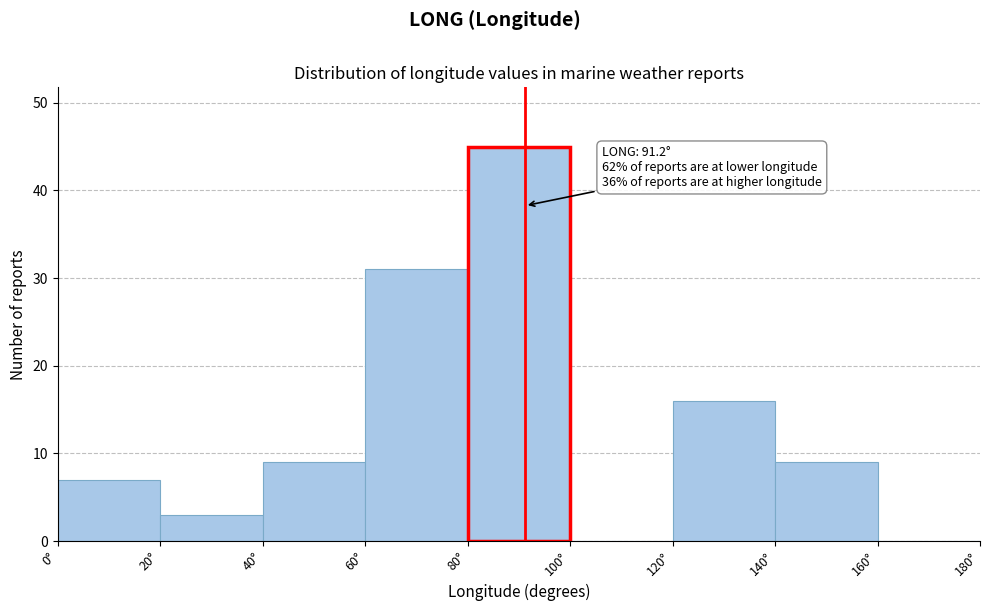

Which range on the x-axis has the tallest bar?

80 to 100